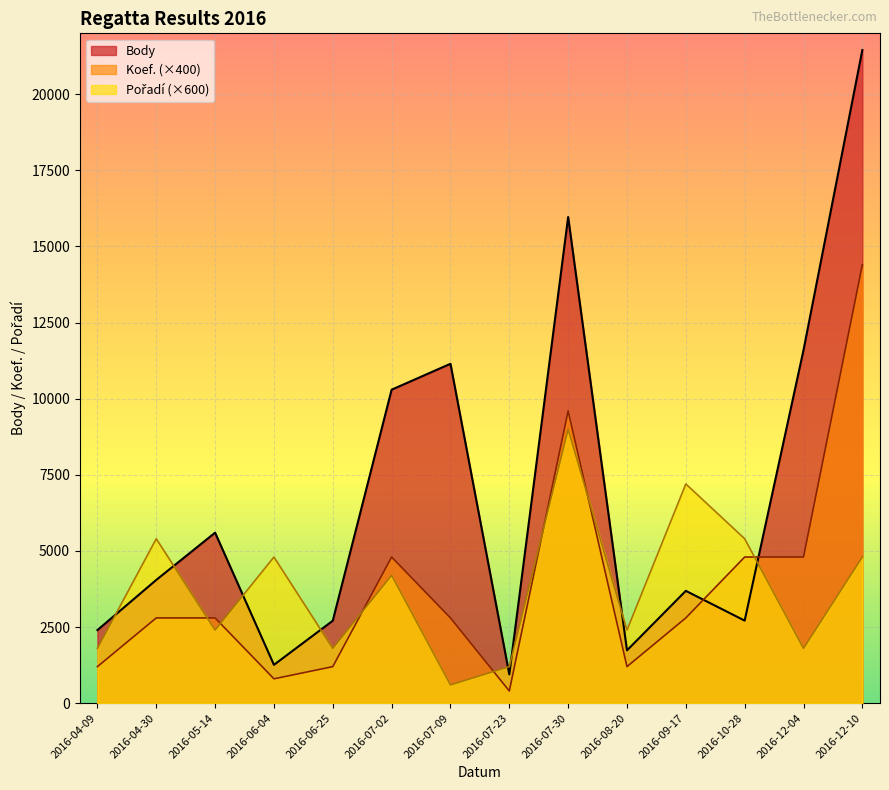

At which category is the sum across all series the highest?

2016-12-10